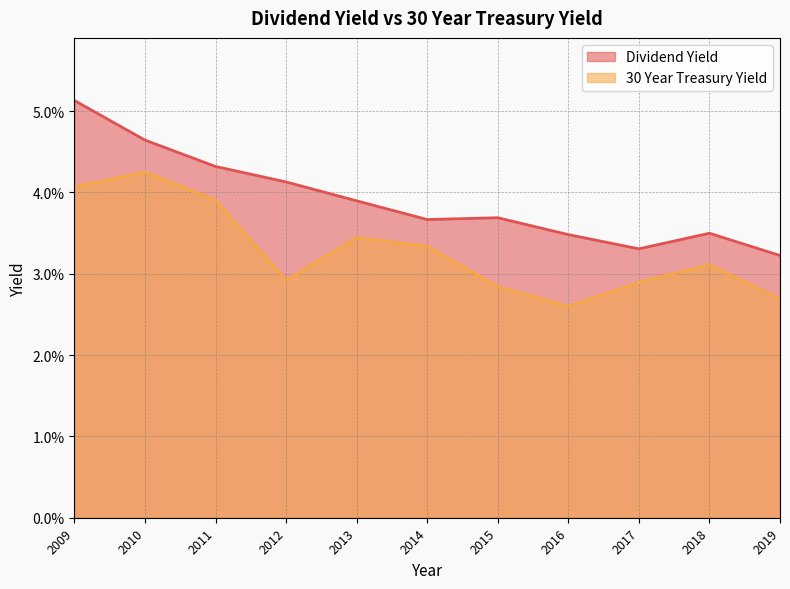

Which label corresponds to the largest value in the chart?

2009